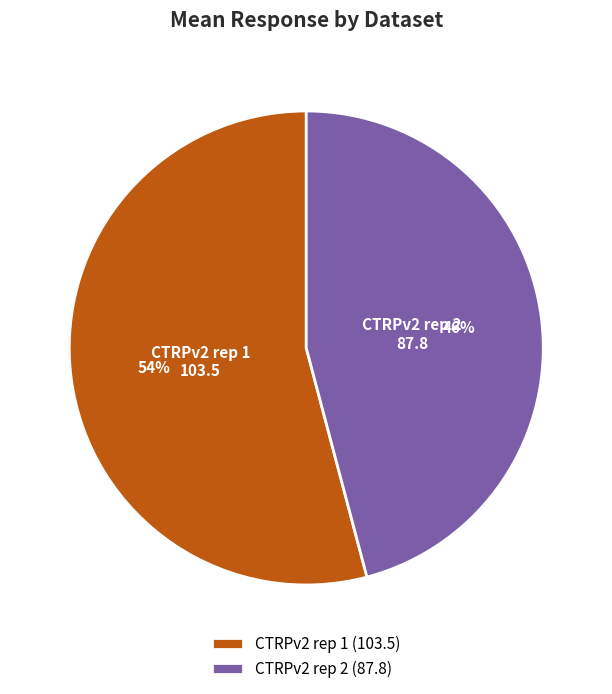

How many slices are in this pie chart?

2